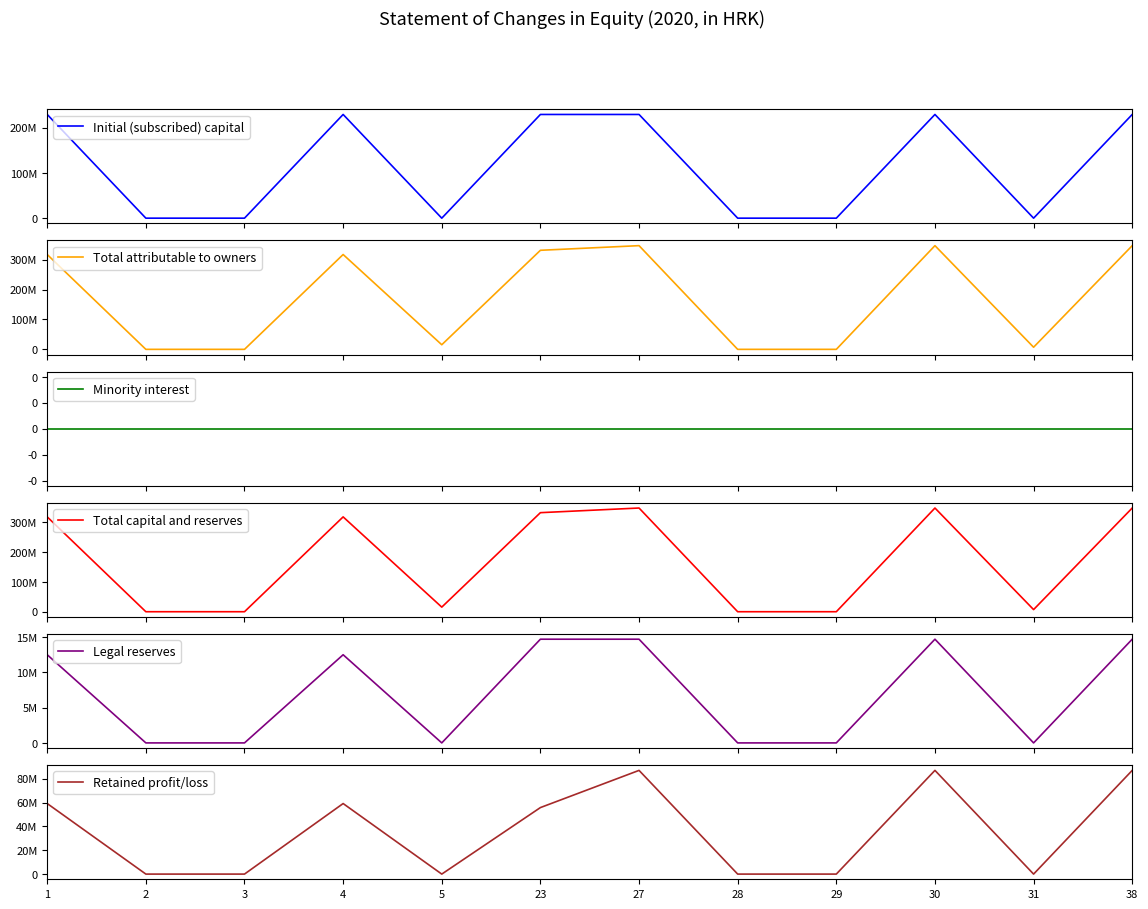

True or false: Legal reserves and Minority interest cross at least once.

False